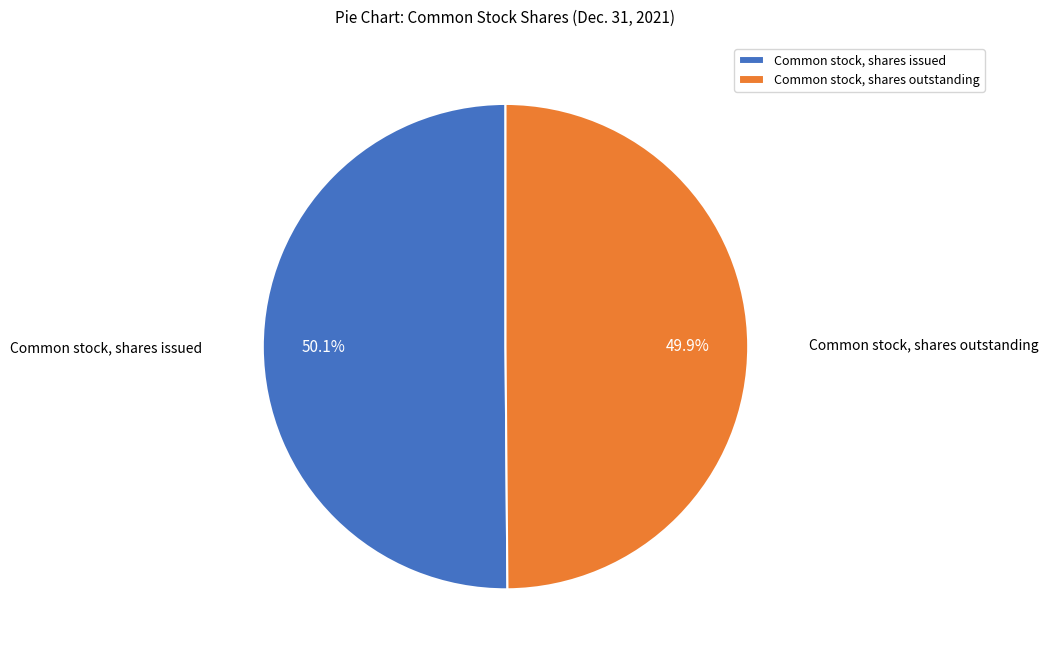

To the nearest percent, what portion does Common stock, shares outstanding represent?

50%